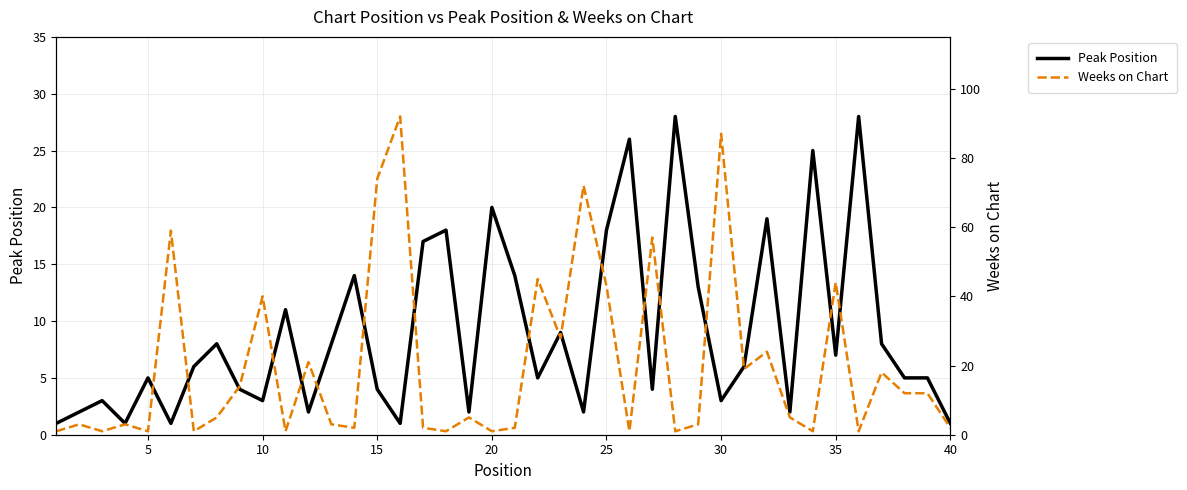

How many data points in Weeks on Chart are less than 5?

19